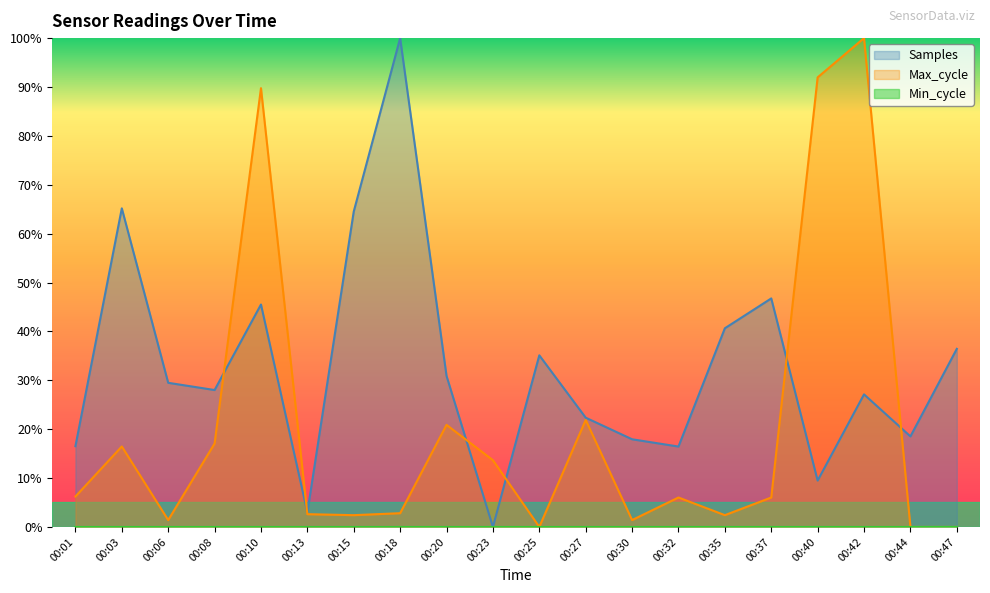

What is the sum of the Samples values at 00:01 and 00:20?

47.4